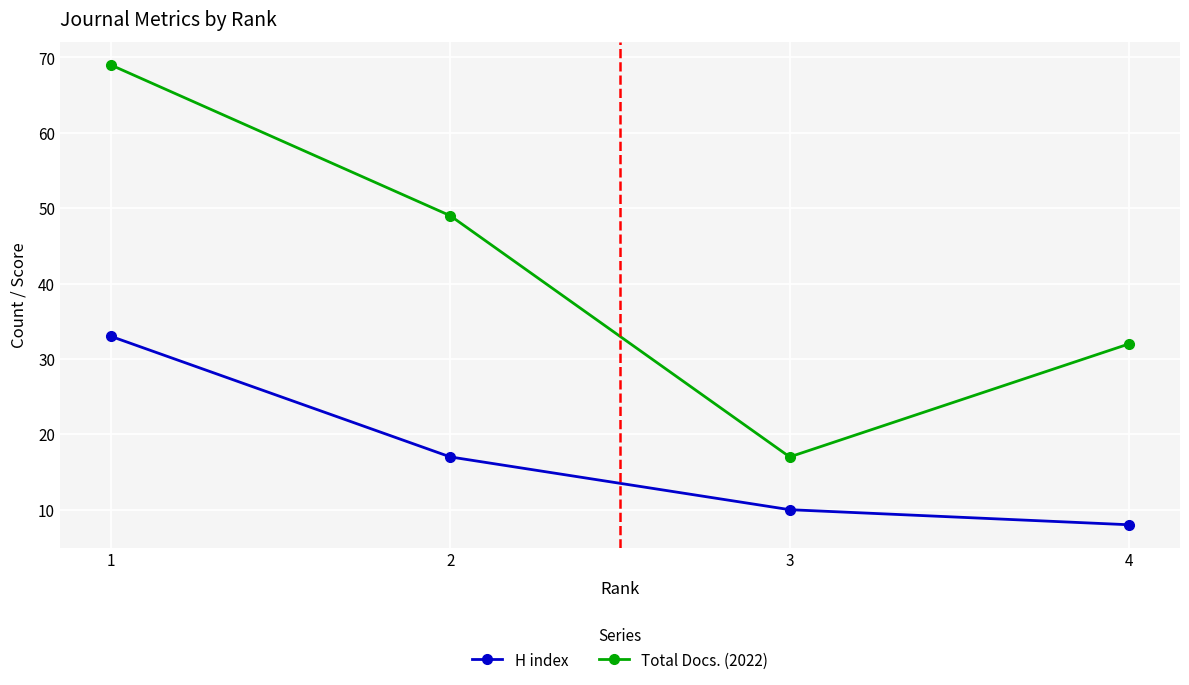

Rank the categories by H index value from highest to lowest.

1, 2, 3, 4